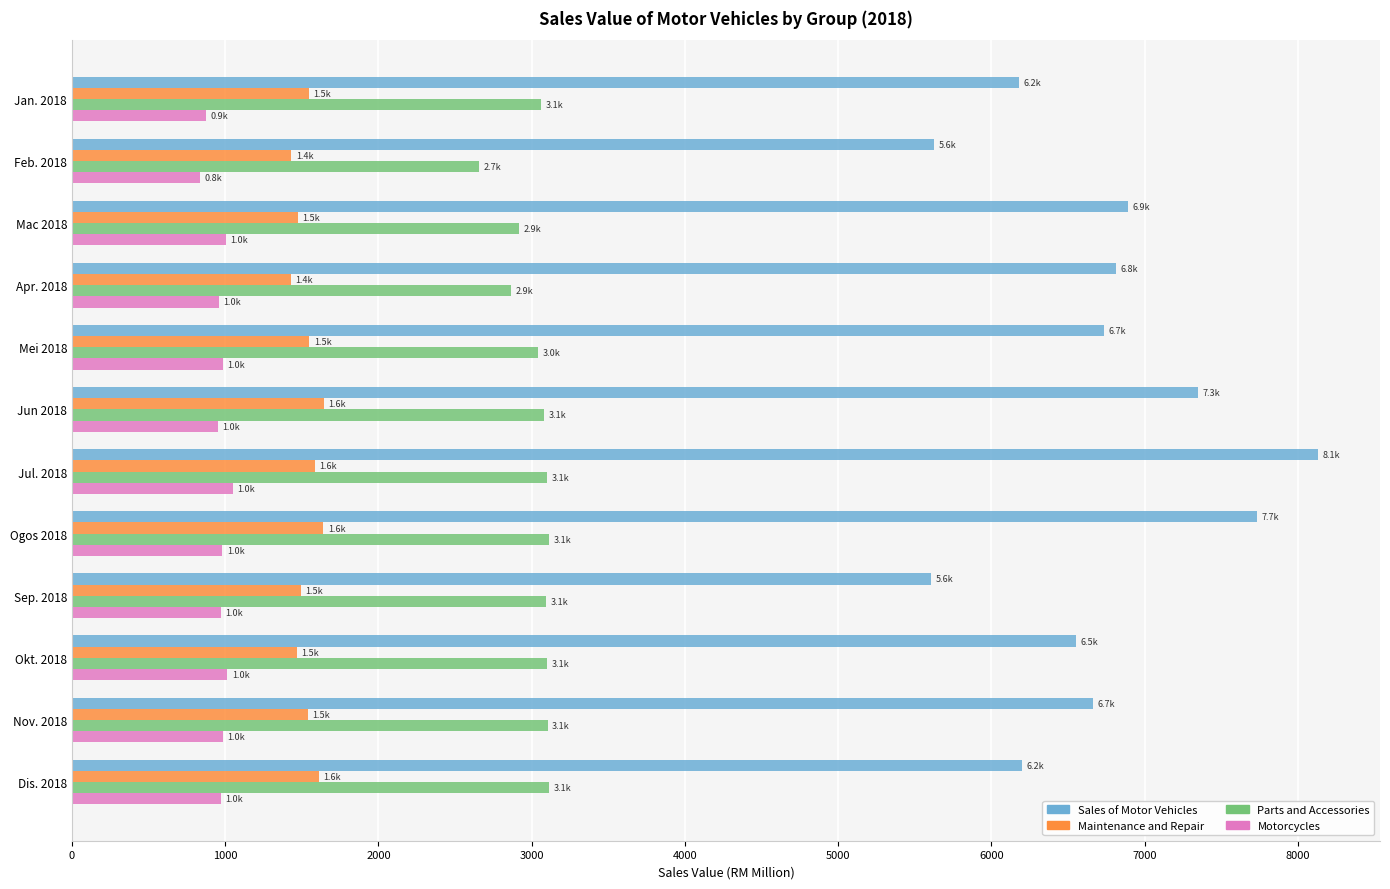

Is it true that Maintenance and Repair equals 1549.4 at Mei 2018?

True